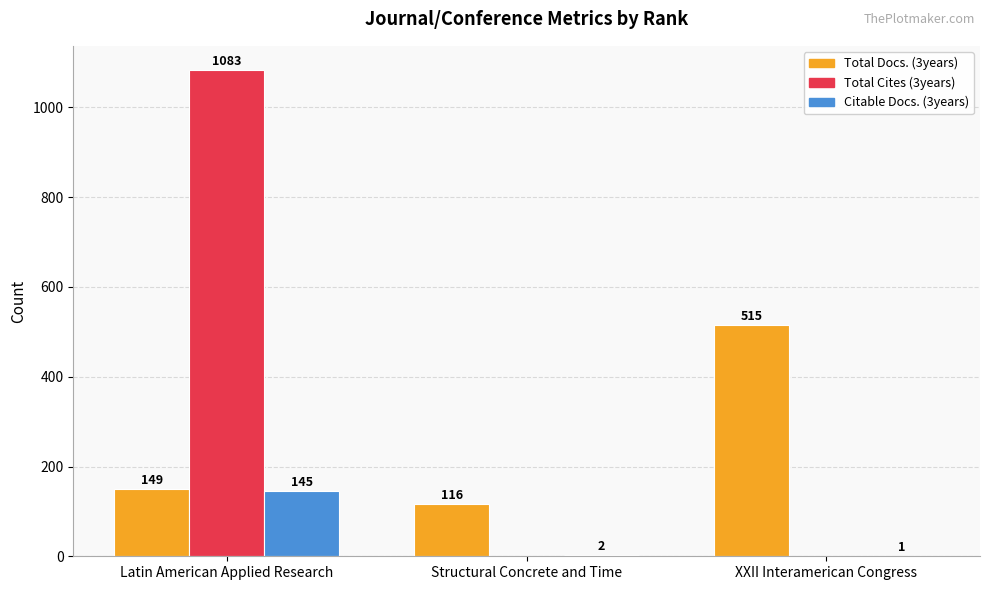

Which series changed the most between Latin American Applied Research and Structural Concrete and Time?

Total Cites (3years)